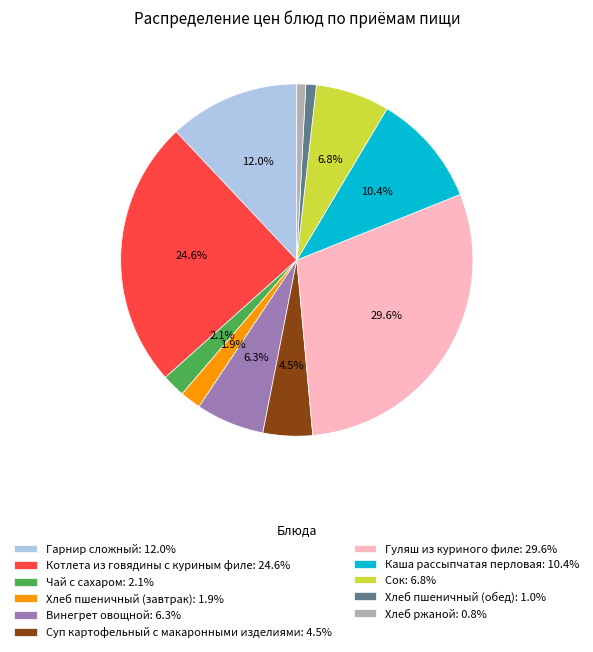

Count the number of slices in the pie.

11